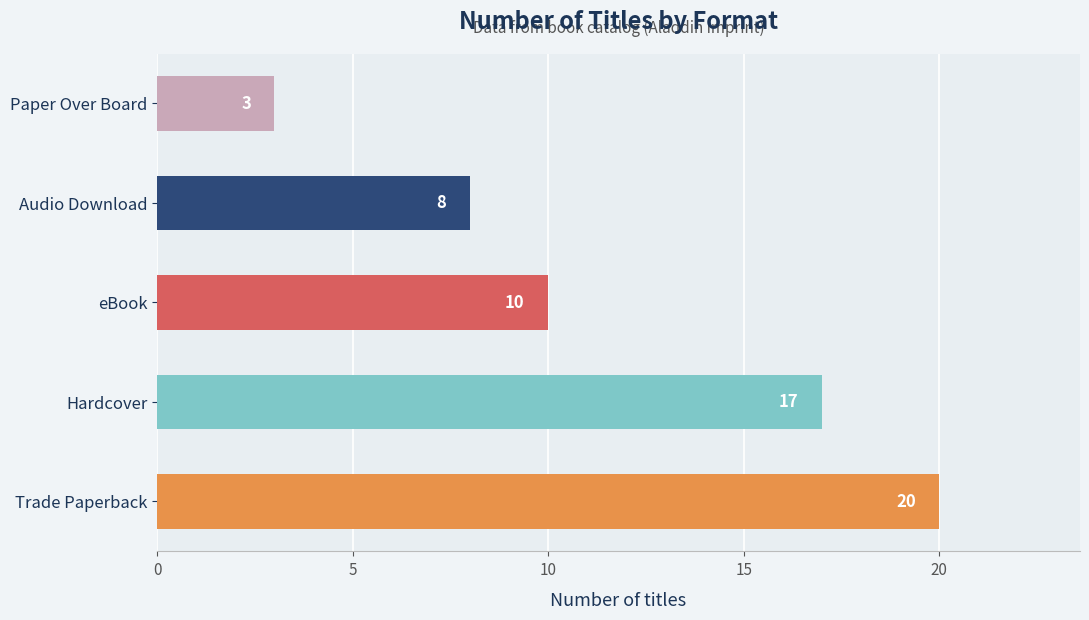

Reading bottom to top, transcribe all the data shown in this chart.

20	17	10	8	3